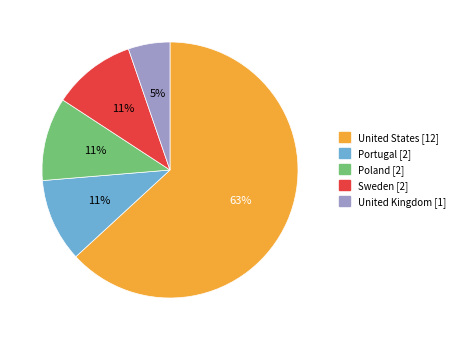

Which has a higher value, Portugal or United Kingdom?

Portugal